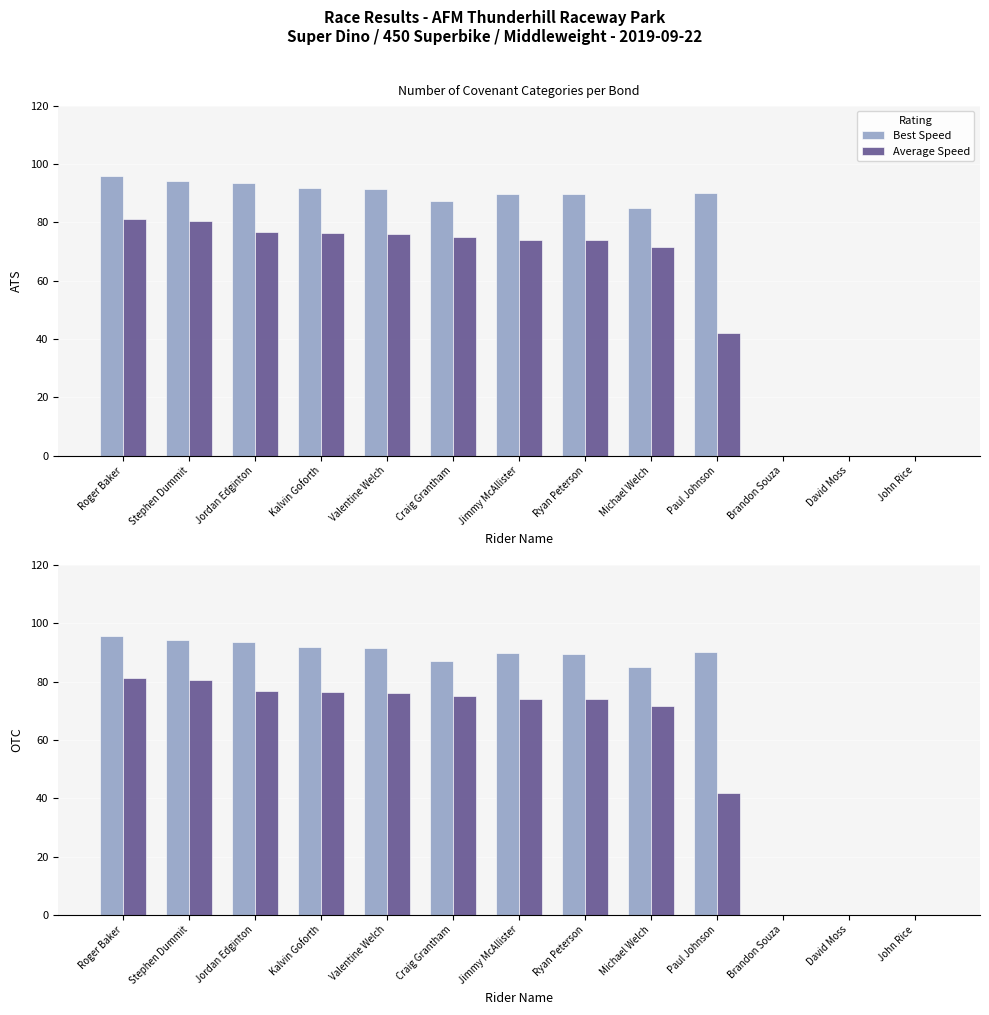

True or false: Best Speed has a value of 89.7 at Jimmy McAllister.

True